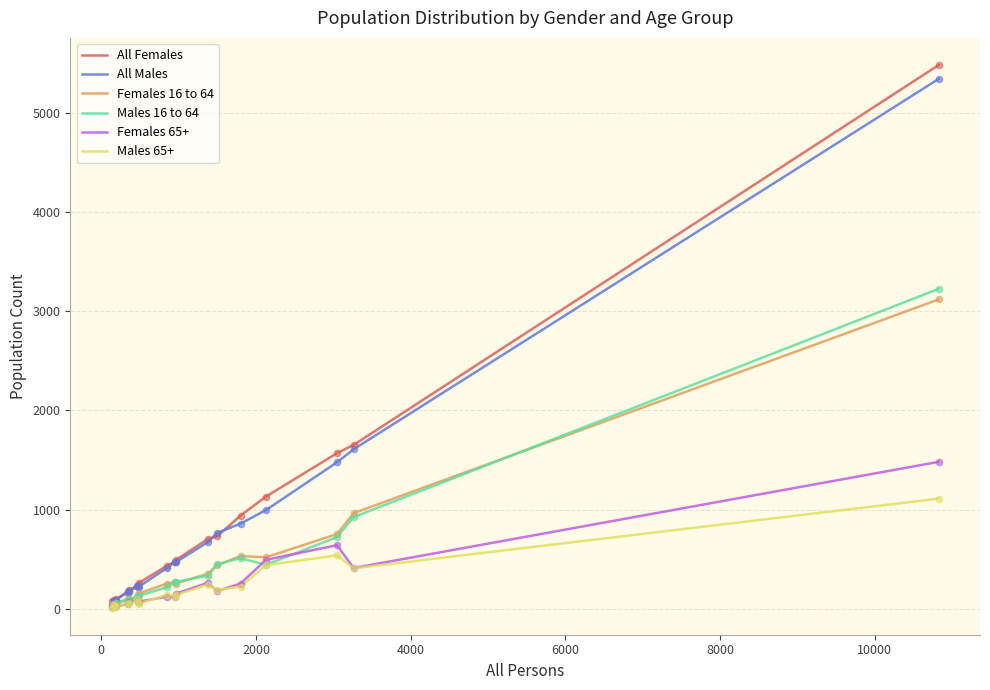

What is the maximum value shown in the chart?

5482